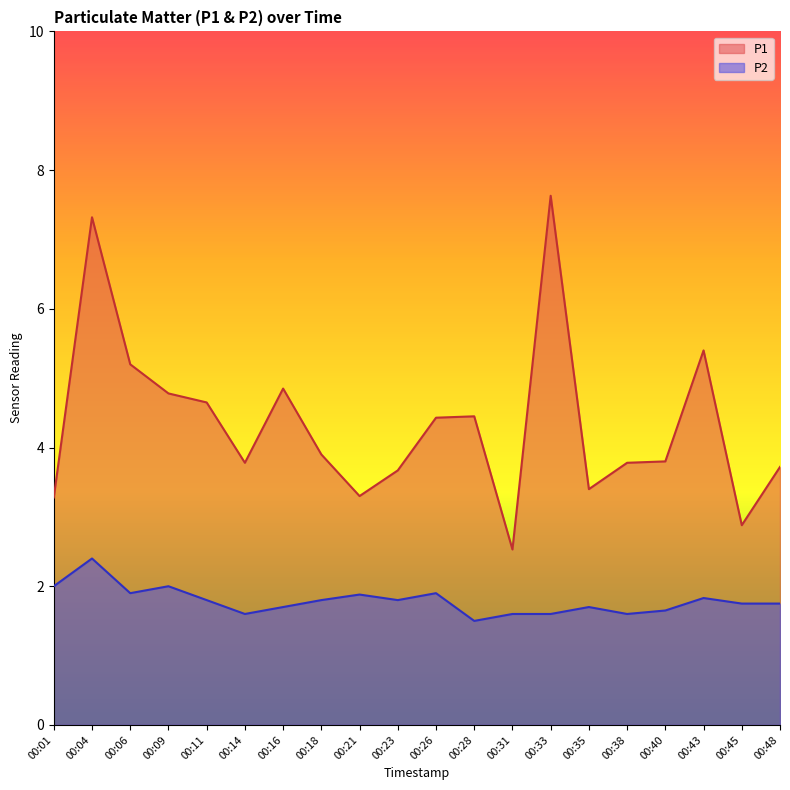

Read the P1 value at 00:48.

3.7